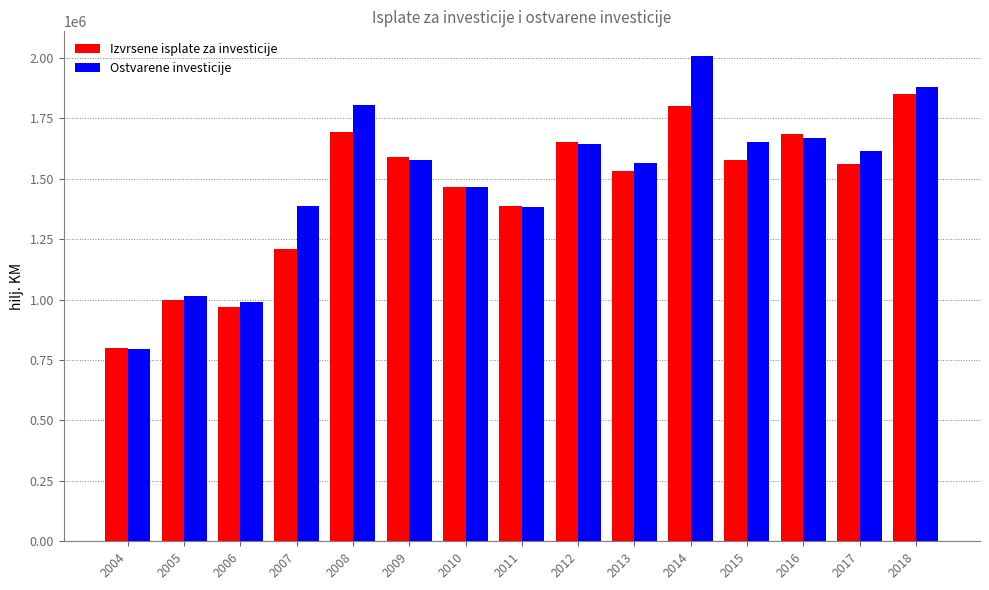

Are the bars grouped side by side (vs. stacked)?

Yes